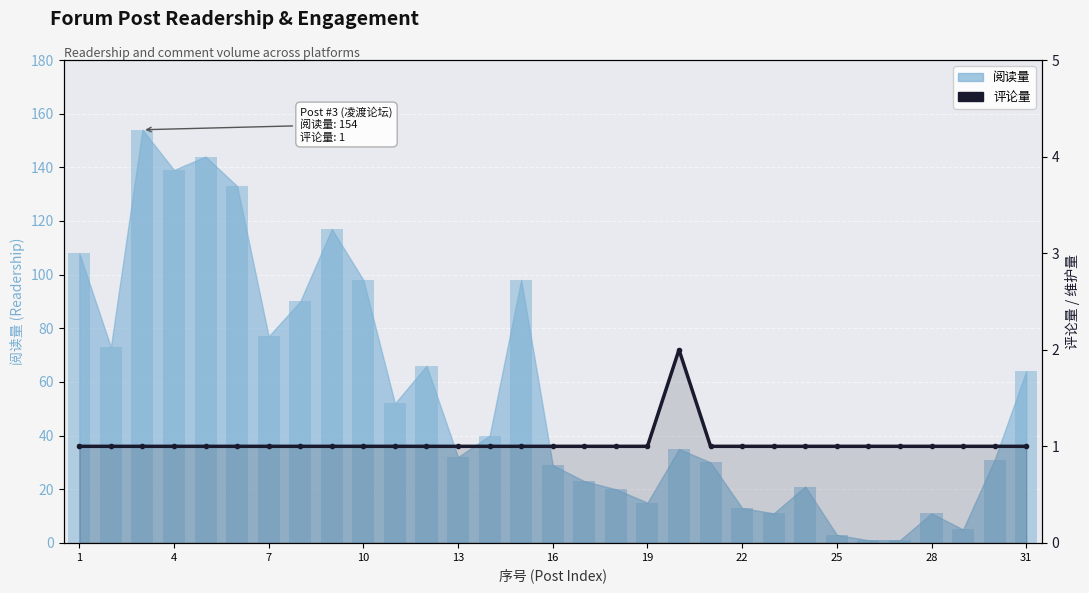

At which label is the value closest to 1?

1